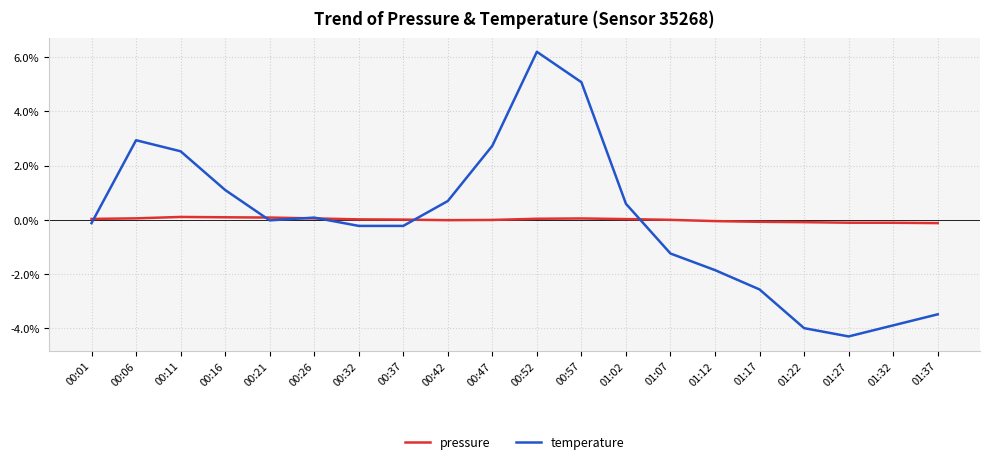

Between 00:52 and 00:57, which series saw the biggest shift?

temperature